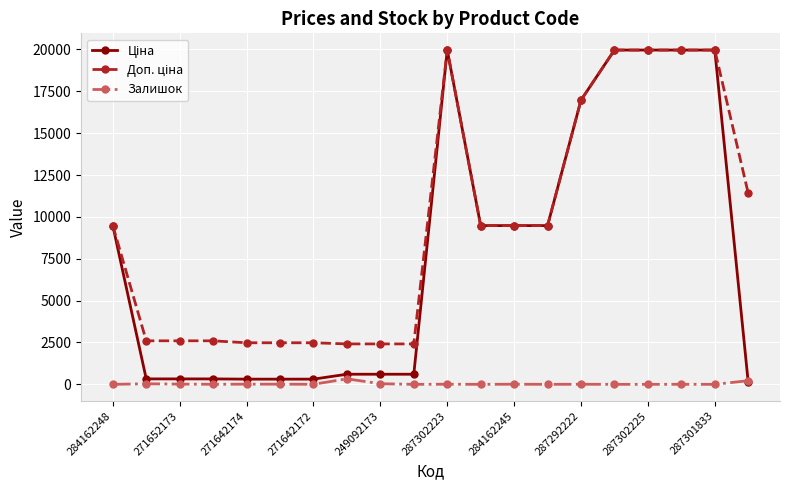

At how many categories does at least one series exceed 12634?

6